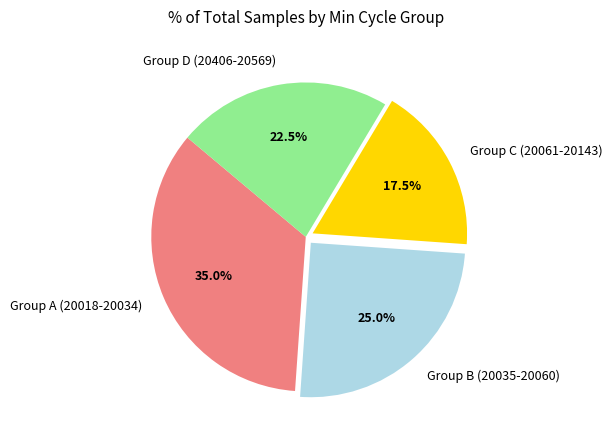

What is the largest slice in the pie chart?

Group A (20018-20034)